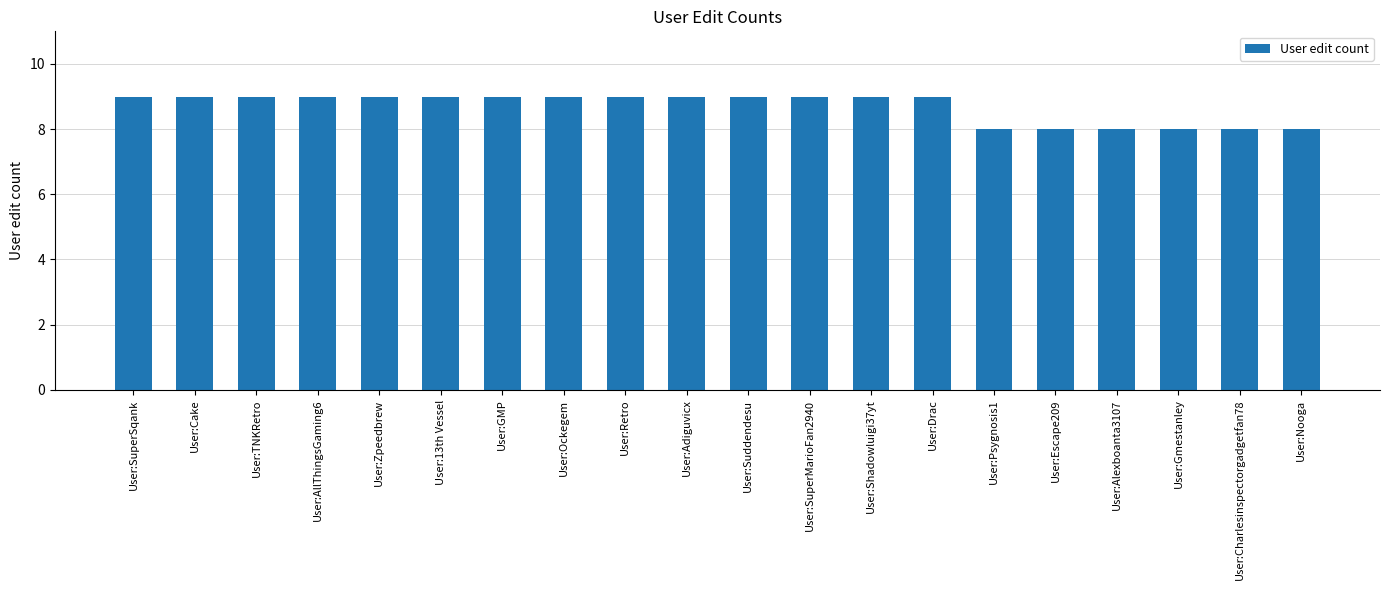

What is the sum of the values at User:AllThingsGaming6 and User:Gmestanley?

17